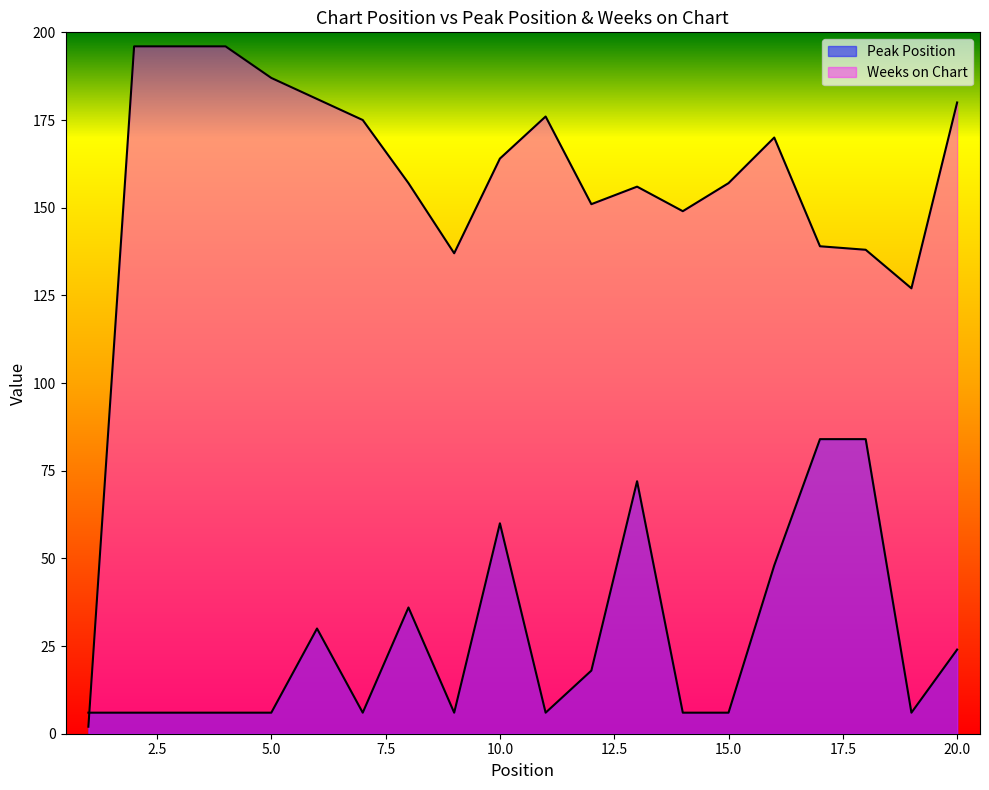

At 1, list the series in order from largest to smallest.

Peak Position, Weeks on Chart